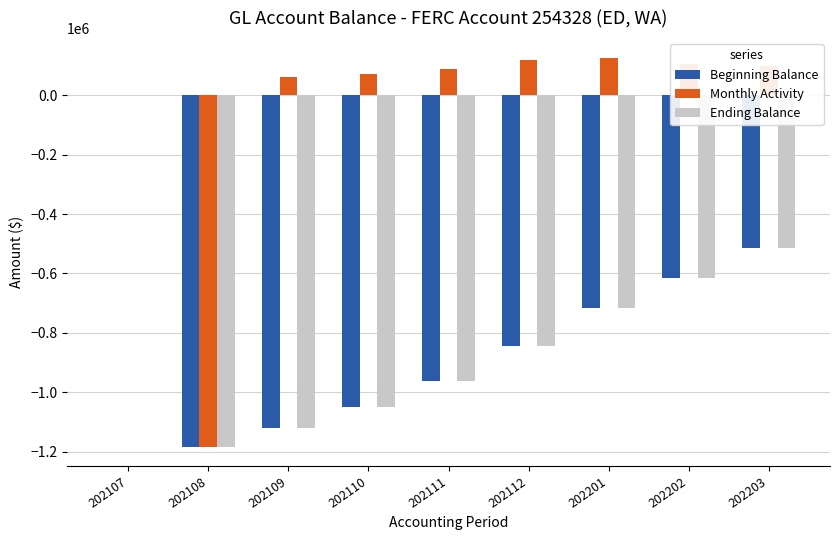

The value of Monthly Activity at 202111 is 29913.5. True or false?

False